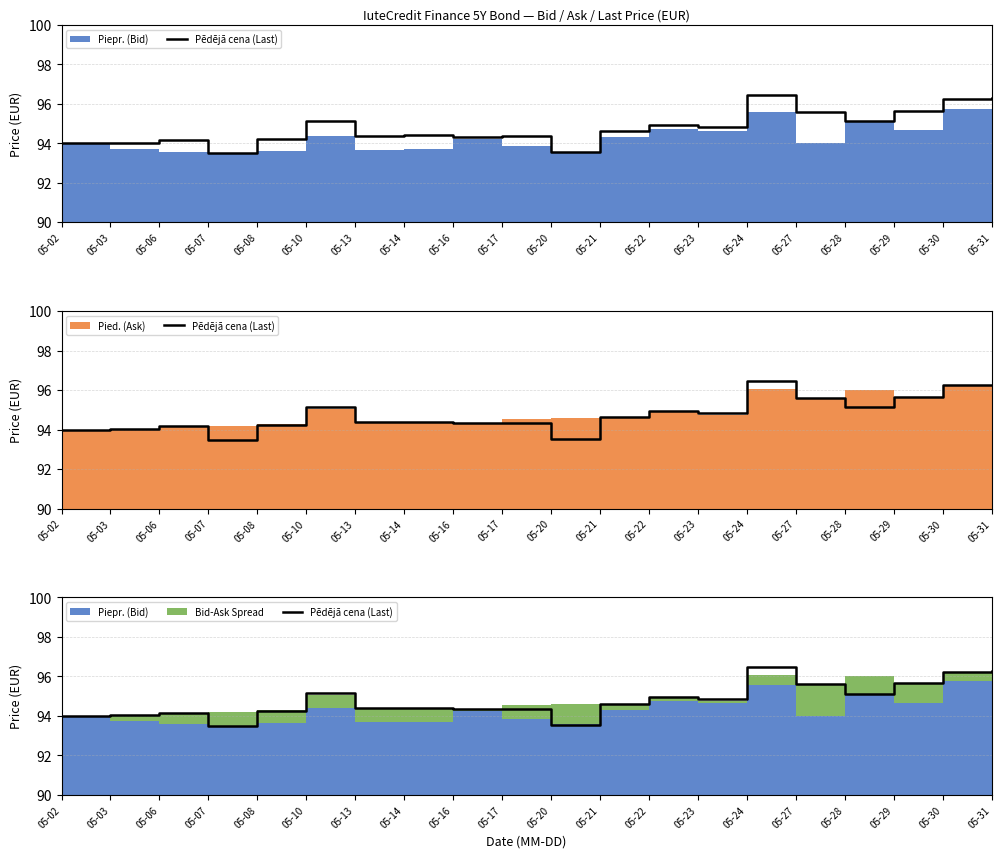

At which category does the chart reach its peak across all series?

05-24